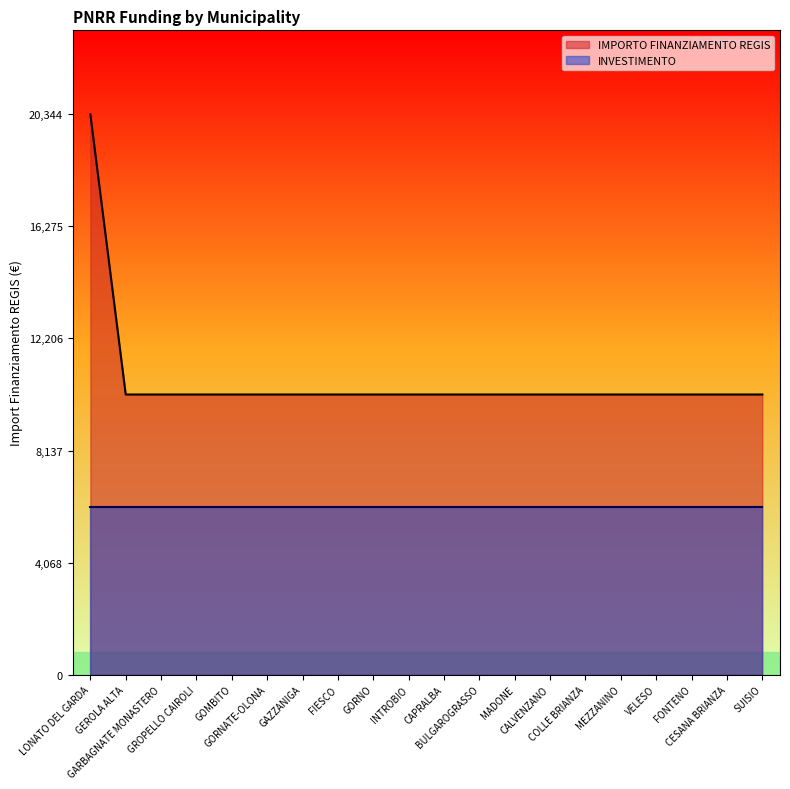

The chart shows a value of 10172 at MADONE. True or false?

True